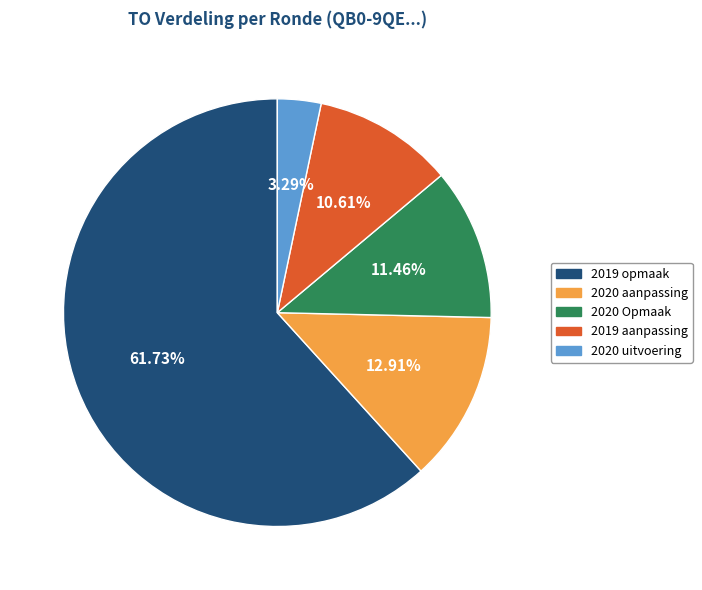

Rank the categories by value from lowest to highest.

2020 uitvoering, 2019 aanpassing, 2020 Opmaak, 2020 aanpassing, 2019 opmaak